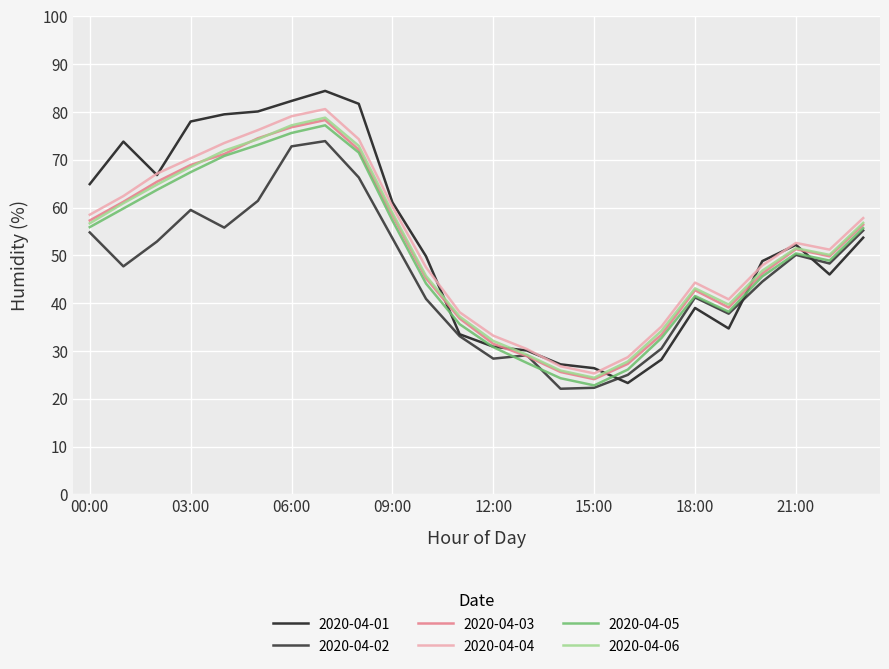

Which series has the largest range (max minus min)?

2020-04-01